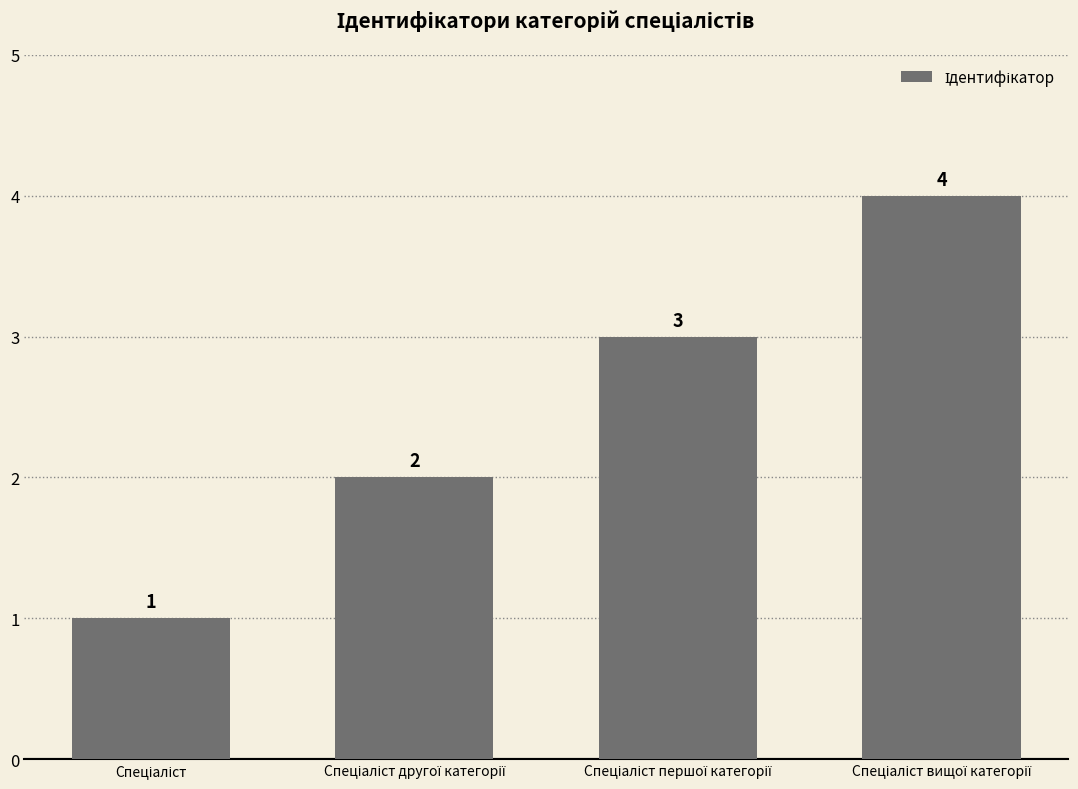

What is the greatest value displayed?

4